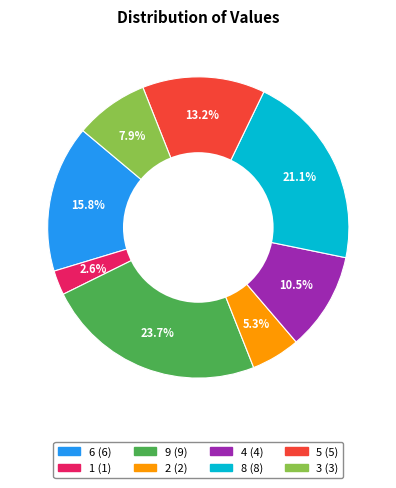

Is it true that 5 is 2% of the pie?

False